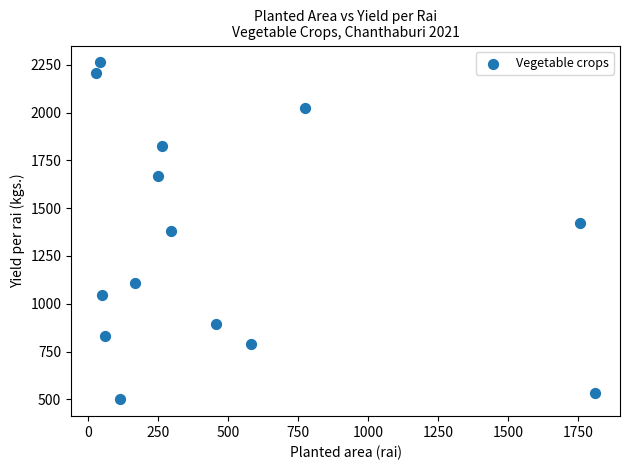

What is the range of X values (max minus min)?

1782